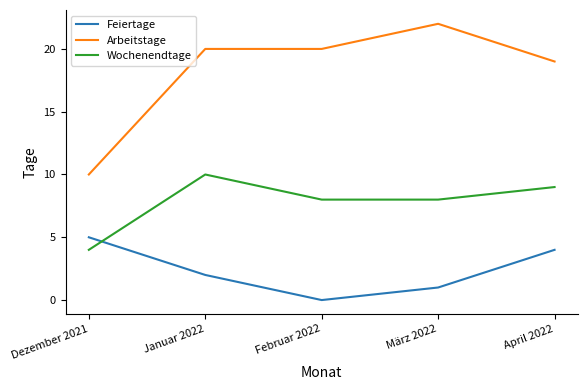

What is the total value across all series at März 2022?

31